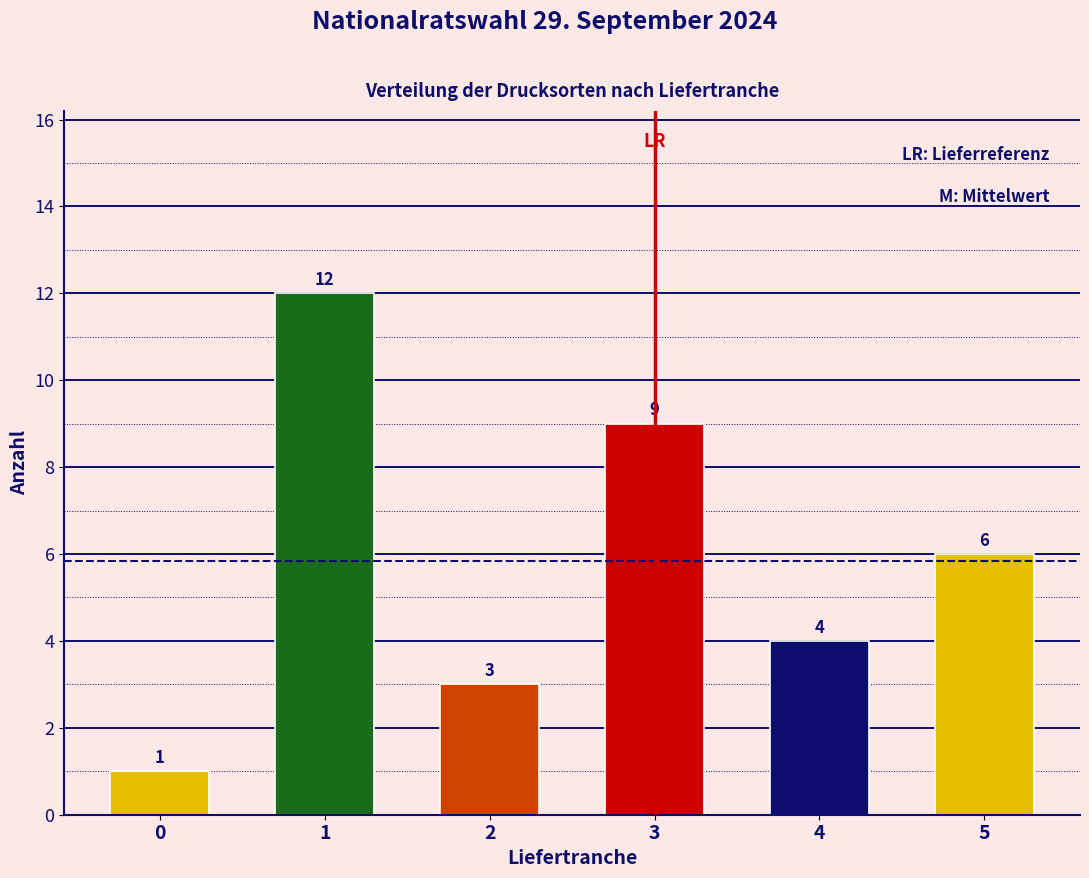

Reading left to right, extract all data points from this chart.

1	12	3	9	4	6